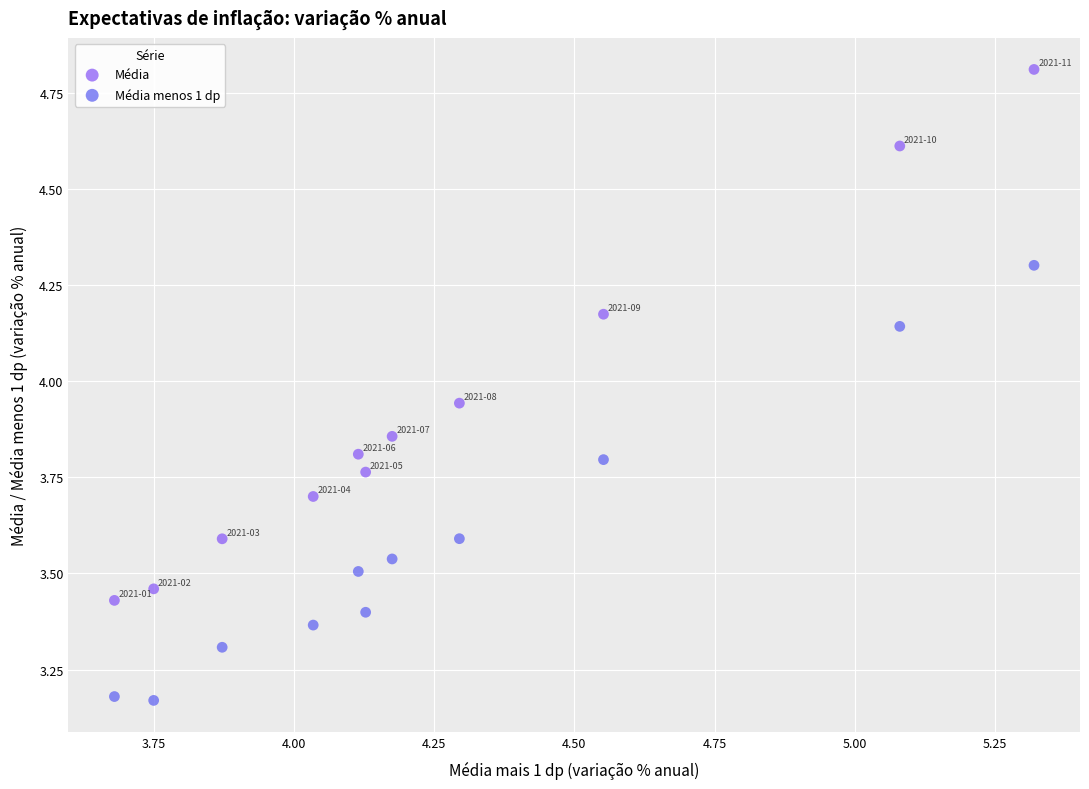

Which series has the largest Y range (max minus min)?

Média